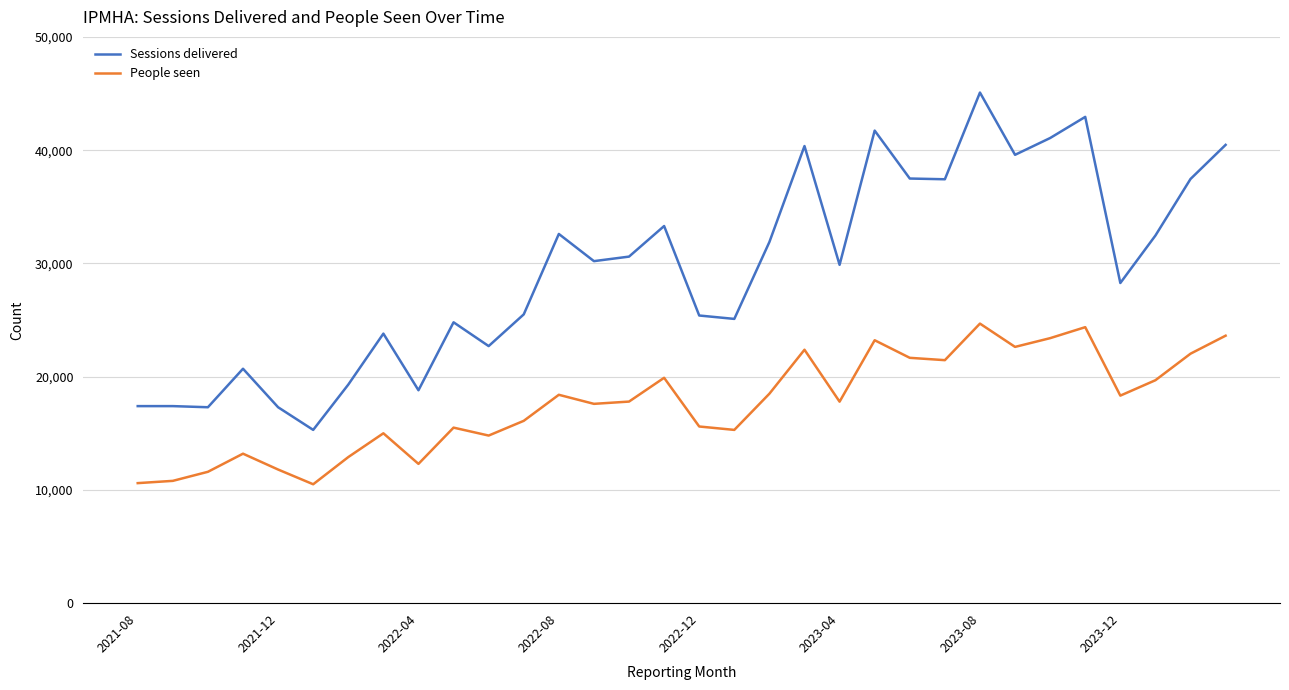

What is the minimum value for Sessions delivered?

15300